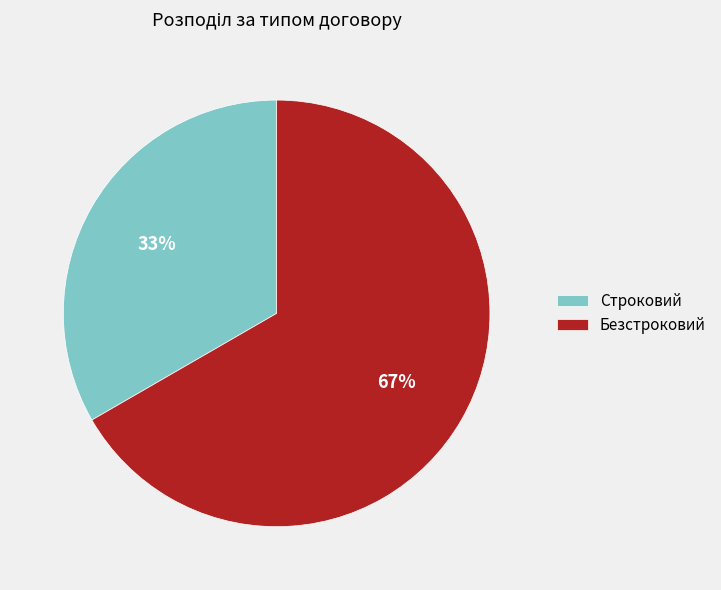

Approximately how many times larger is the value at Безстроковий compared to Строковий?

2.0